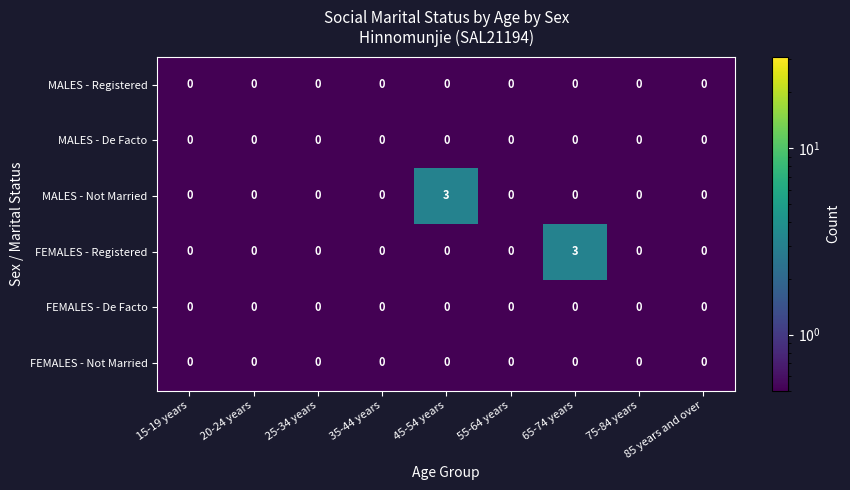

What is the difference between the highest and lowest values at 45-54 years?

3